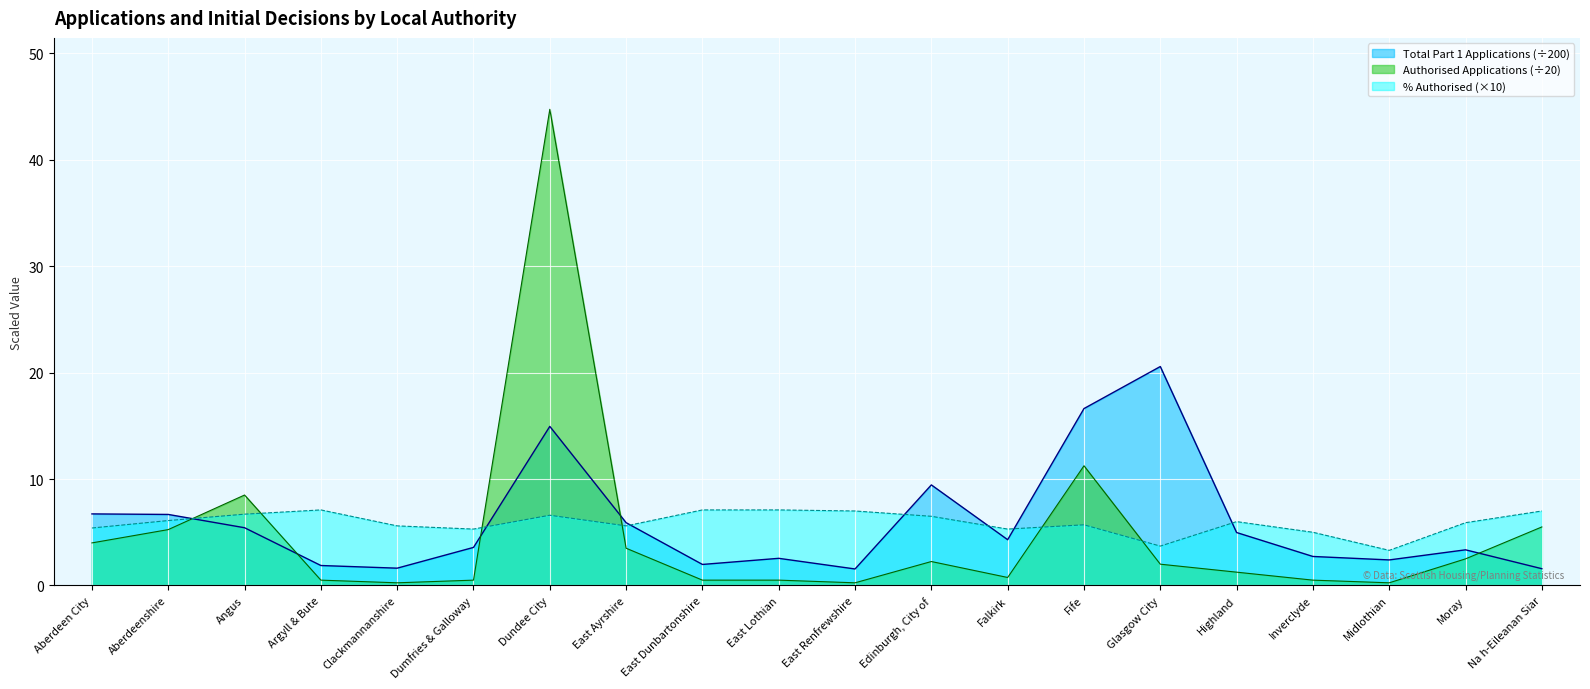

What is the sum of all Authorised Applications values?

94.8